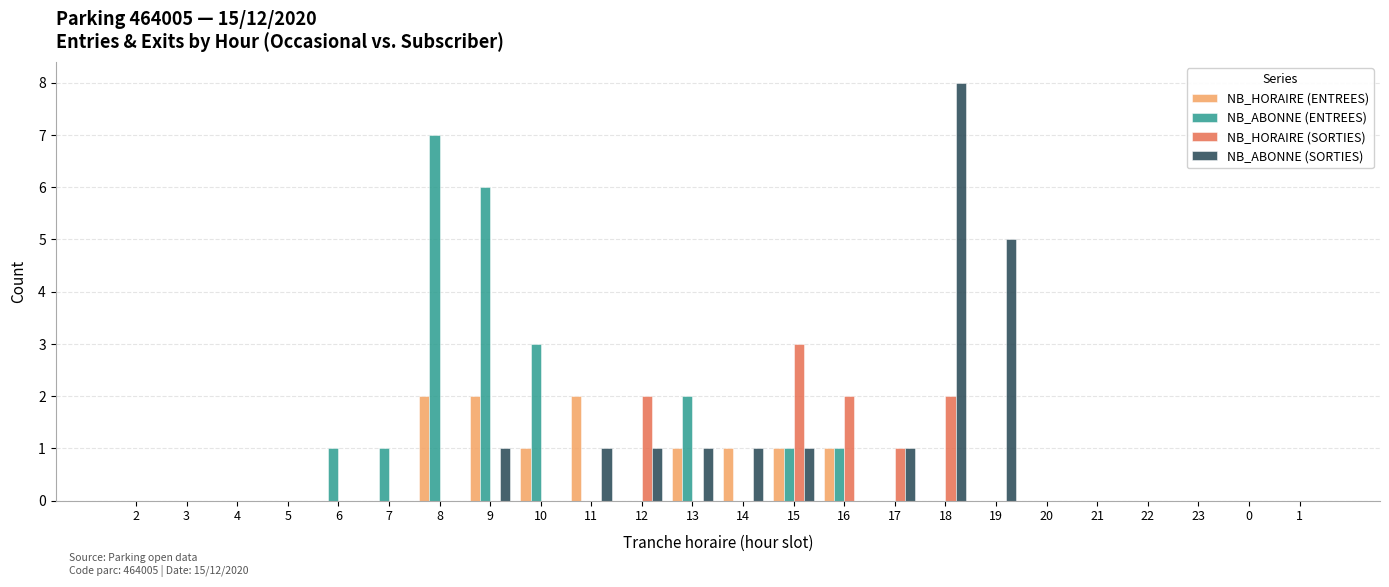

Which label corresponds to the largest value in the chart?

18